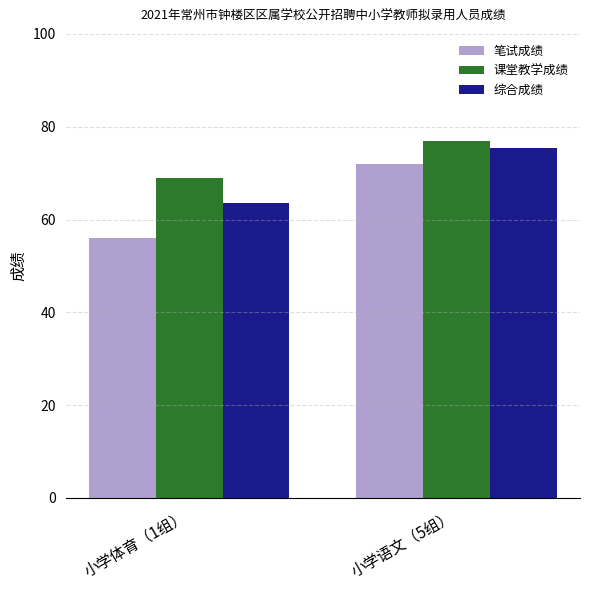

What is the sum of the 笔试成绩 values at 小学体育（1组） and 小学语文（5组）?

128.0